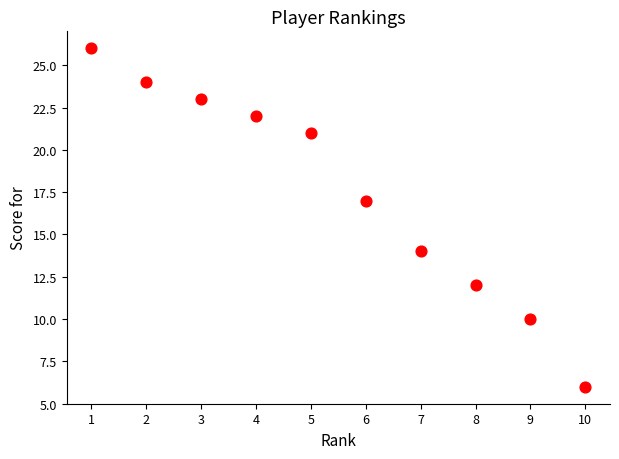

What is the average X value?

6